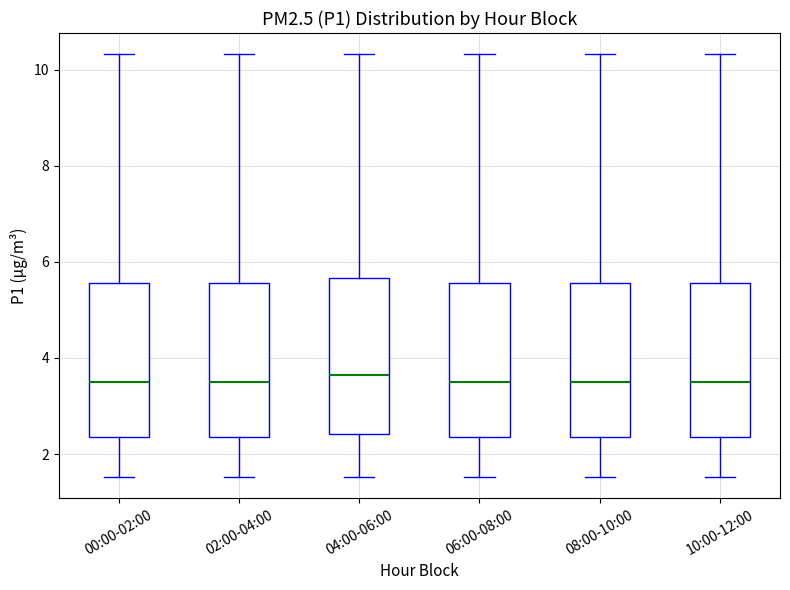

Reading left to right, transcribe this box plot: for each box, give where its median line is, the range the box spans, and where its two whiskers end, as read against the y-axis. The values are not printed on the chart, so give them approximately, as read against the axis.

00:00-02:00: median 3.4, box 2.4 to 5.6, whiskers 1.6 to 10.4
02:00-04:00: median 3.4, box 2.4 to 5.6, whiskers 1.6 to 10.4
04:00-06:00: median 3.6, box 2.4 to 5.6, whiskers 1.6 to 10.4
06:00-08:00: median 3.4, box 2.4 to 5.6, whiskers 1.6 to 10.4
08:00-10:00: median 3.4, box 2.4 to 5.6, whiskers 1.6 to 10.4
10:00-12:00: median 3.4, box 2.4 to 5.6, whiskers 1.6 to 10.4